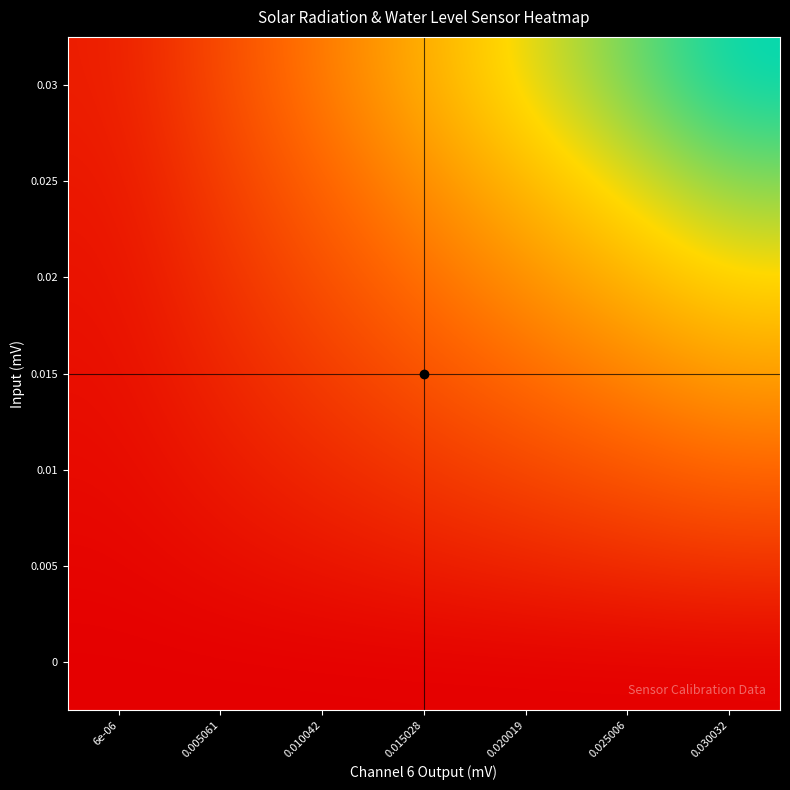

At how many categories does at least one series exceed 2536?

2